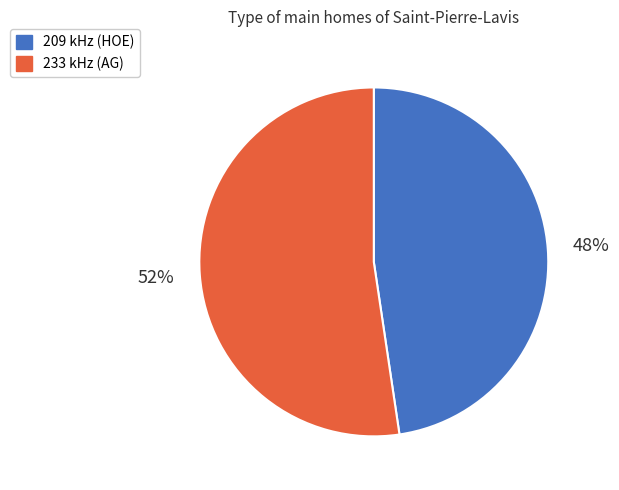

Between 209 kHz (HOE) and 233 kHz (AG), which is larger?

233 kHz (AG)